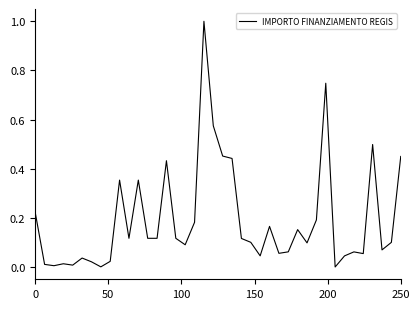

What is the greatest value displayed?

1.0